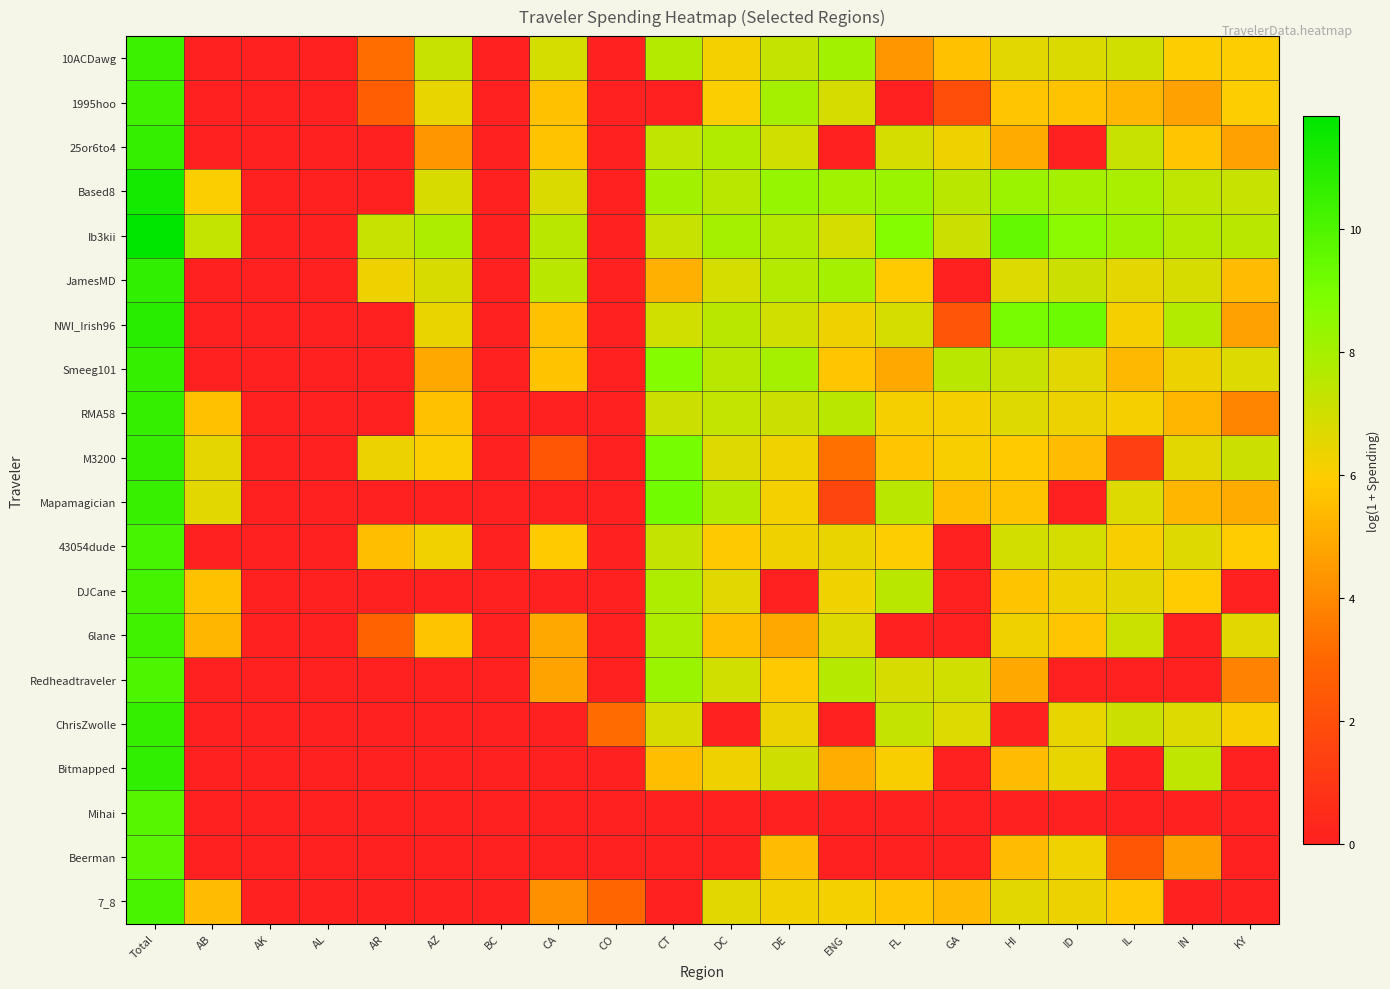

List the series in order of their peak value, lowest first.

Beerman, Mihai, Redheadtraveler, 7_8, 43054dude, DJCane, 6lane, 1995hoo, 10ACDawg, Mapamagician, M3200, RMA58, Smeeg101, ChrisZwolle, 25or6to4, Bitmapped, JamesMD, NWI_Irish96, Based8, Ib3kii